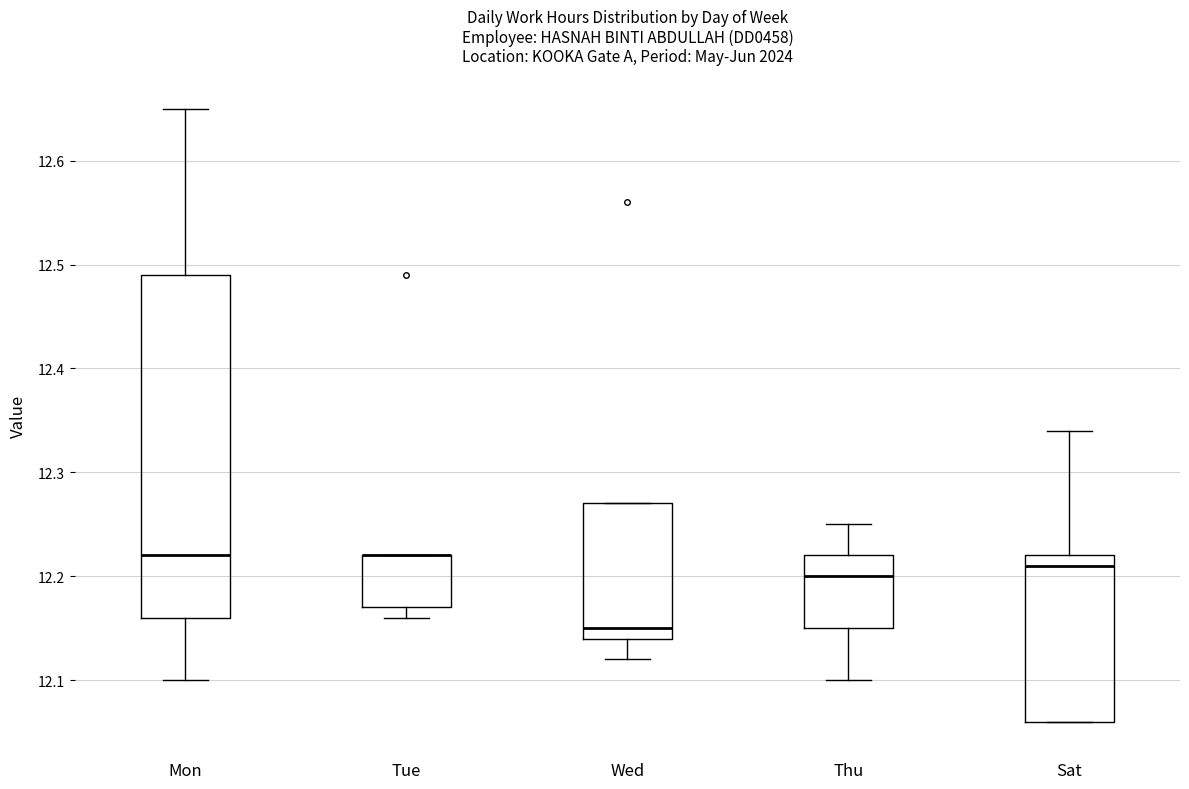

Reading left to right, read every box against the y-axis: the position of its median line, the range the box covers, and the ends of its whiskers. The values are not printed on the chart, so give them approximately, as read against the axis.

Mon: median 12.22, box 12.16 to 12.49, whiskers 12.10 to 12.65
Tue: median 12.22 (drawn on the box's upper edge), box 12.17 to 12.22, whiskers 12.16 to 12.22
Wed: median 12.15, box 12.14 to 12.27, whiskers 12.12 to 12.27
Thu: median 12.20, box 12.15 to 12.22, whiskers 12.10 to 12.25
Sat: median 12.21, box 12.06 to 12.22, whiskers 12.06 to 12.34